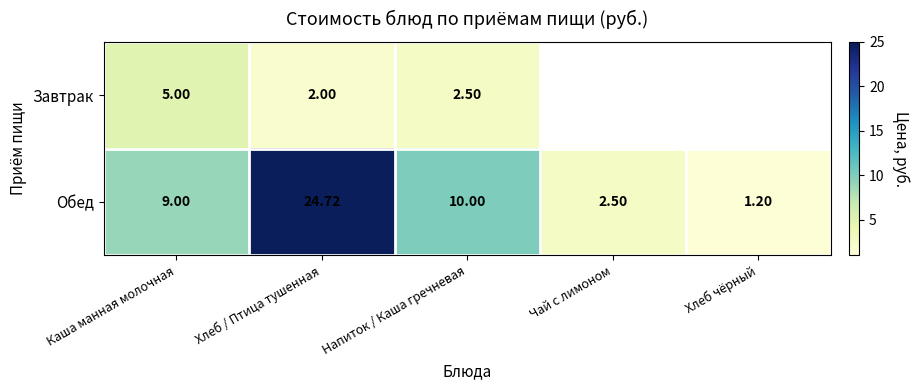

What is the minimum value for Обед?

1.2